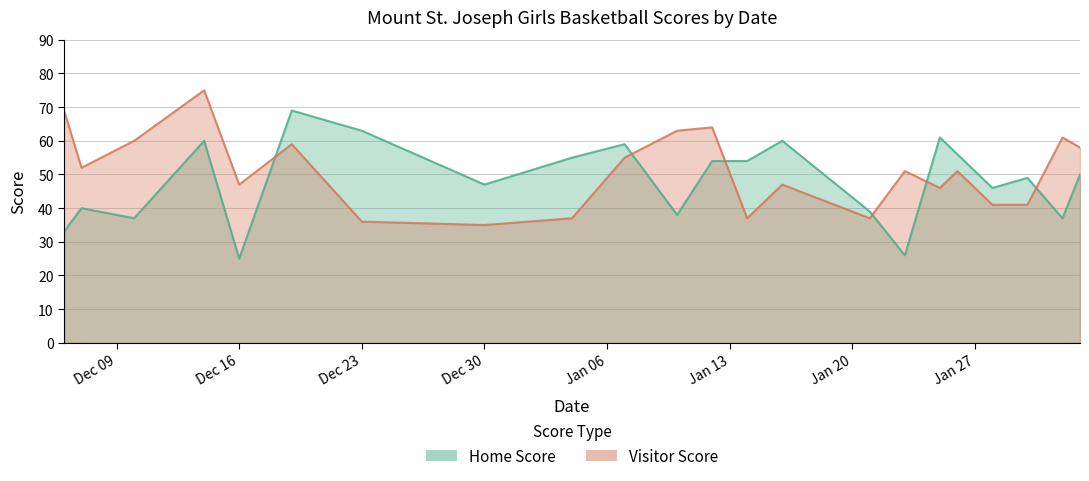

What are all the series names shown in the legend?

Home Score, Visitor Score